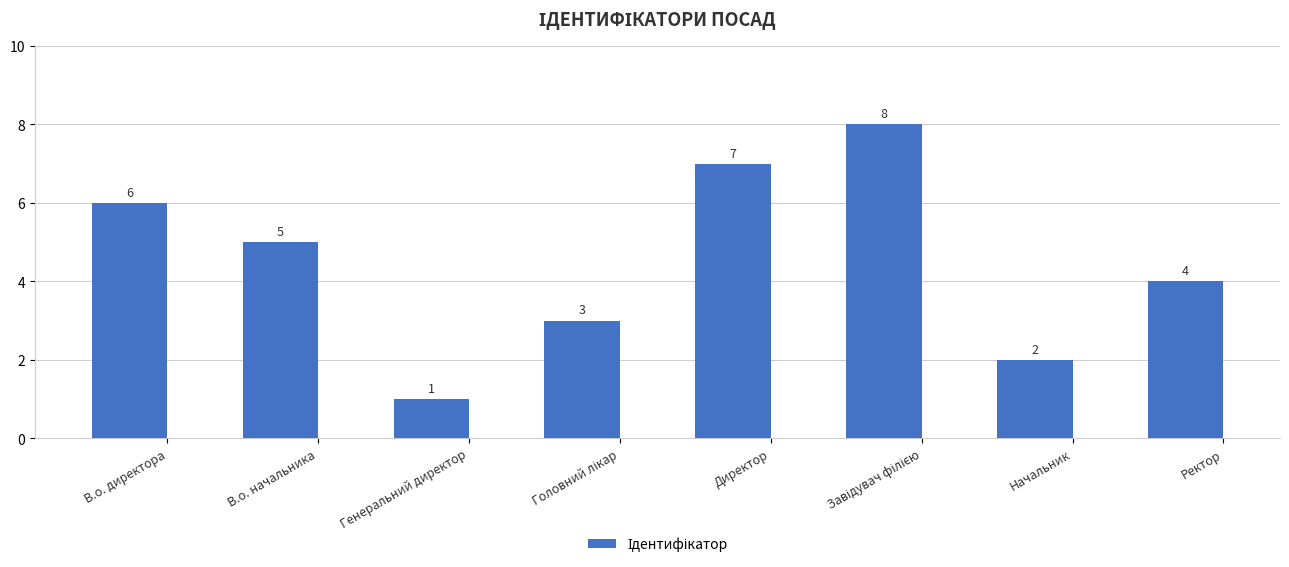

What value does the data have at Ректор?

4